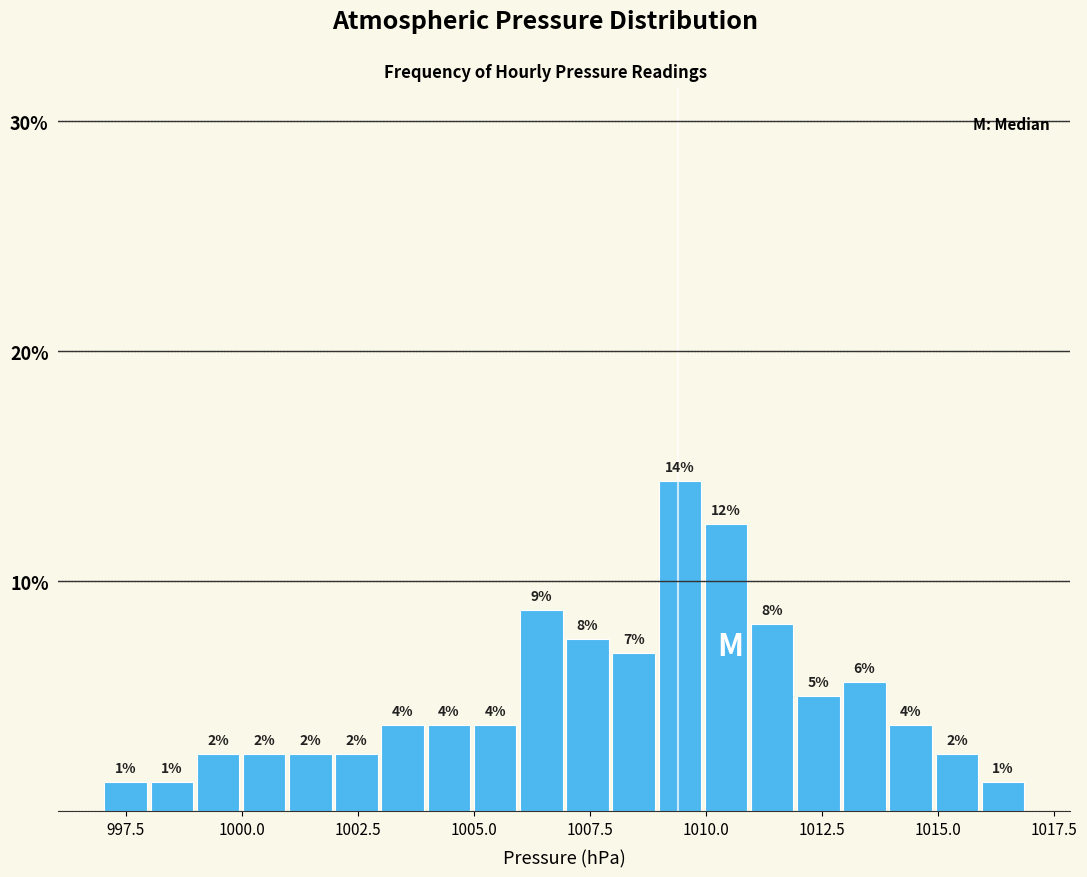

Around what value on the x-axis is the tallest bar? Give the approximate position of its centre, as read against the axis.

1009.5